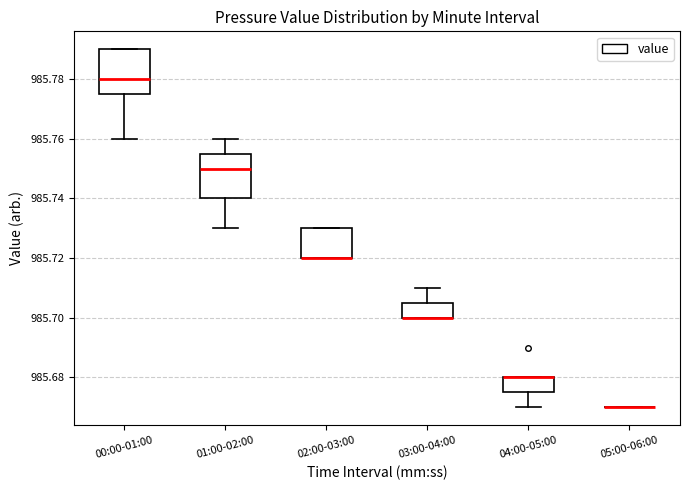

Reading left to right, read every box against the y-axis: the position of its median line, the range the box covers, and the ends of its whiskers. The values are not printed on the chart, so give them approximately, as read against the axis.

00:00-01:00: median 985.780, box 985.776 to 985.790, whiskers 985.760 to 985.790
01:00-02:00: median 985.750, box 985.740 to 985.756, whiskers 985.730 to 985.760
02:00-03:00: median 985.720 (drawn on the box's lower edge), box 985.720 to 985.730, whiskers 985.720 to 985.730
03:00-04:00: median 985.700 (drawn on the box's lower edge), box 985.700 to 985.706, whiskers 985.700 to 985.710
04:00-05:00: median 985.680 (drawn on the box's upper edge), box 985.676 to 985.680, whiskers 985.670 to 985.680
05:00-06:00: box collapsed to a line at 985.670, whiskers 985.670 to 985.670